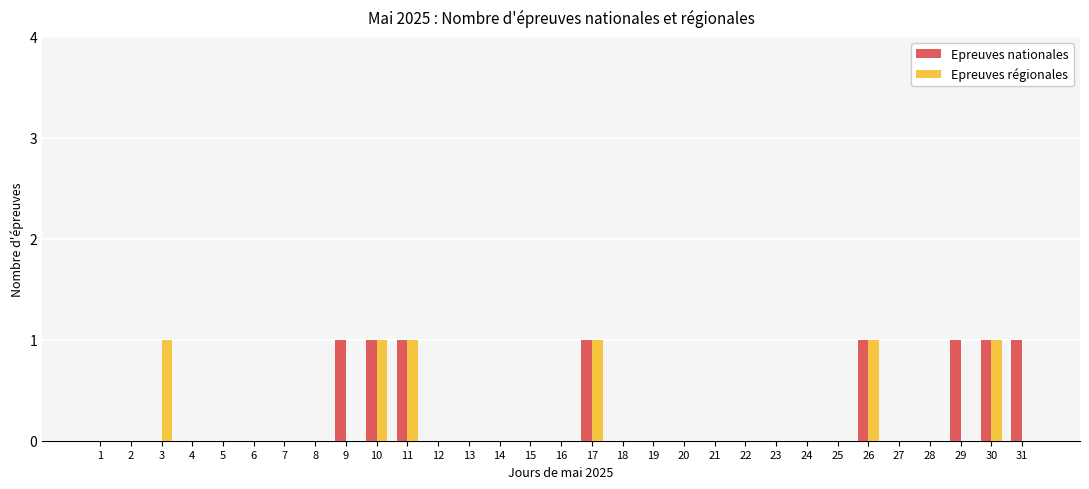

Which series changed the most between 15 and 31?

Epreuves nationales